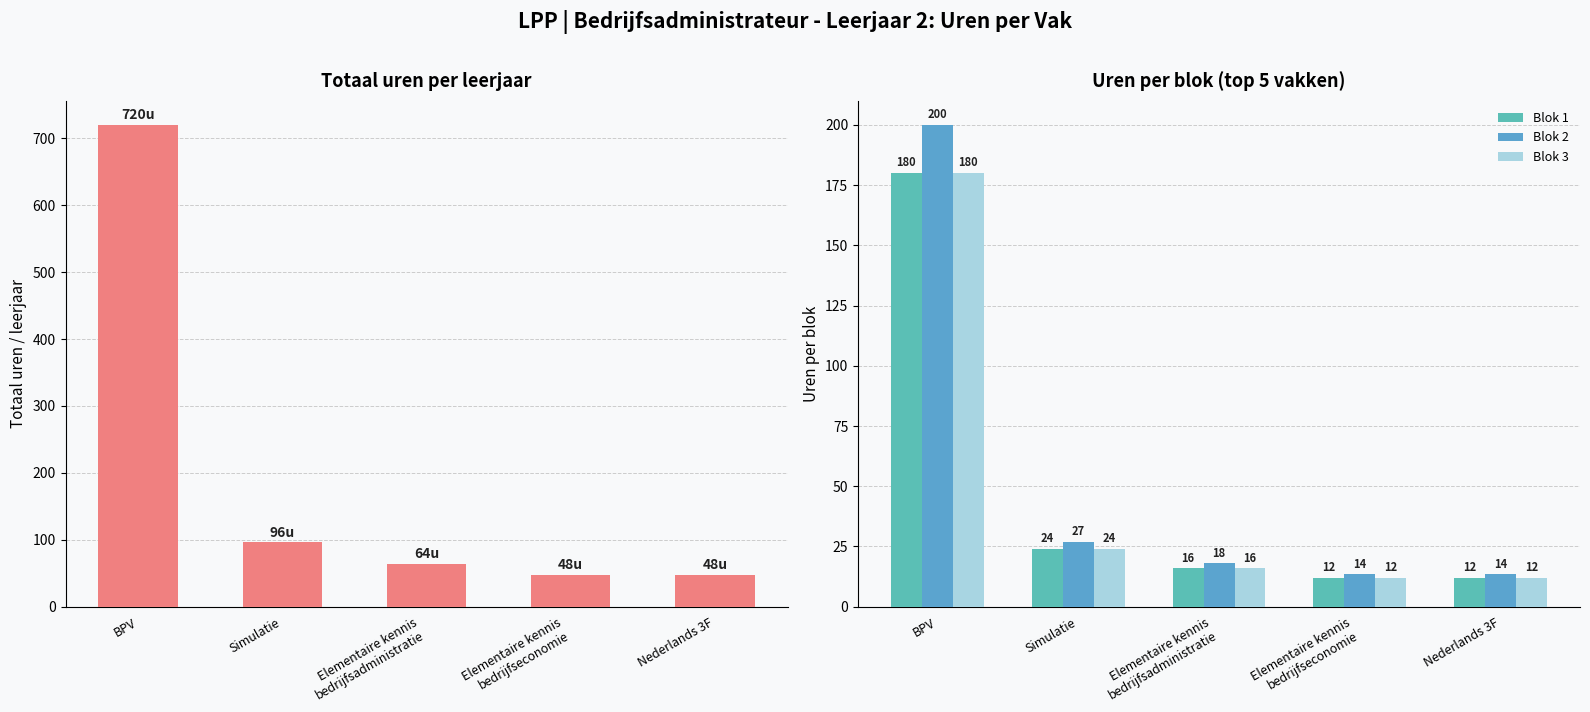

Reading left to right, extract all data points from this chart.

Totaal /leerjr.: 720.0	96.0	64.0	48.0	48.0
Blok 1: 180.0	24.0	16.0	12.0	12.0
Blok 2: 200.0	27.0	18.0	13.5	13.5
Blok 3: 180.0	24.0	16.0	12.0	12.0